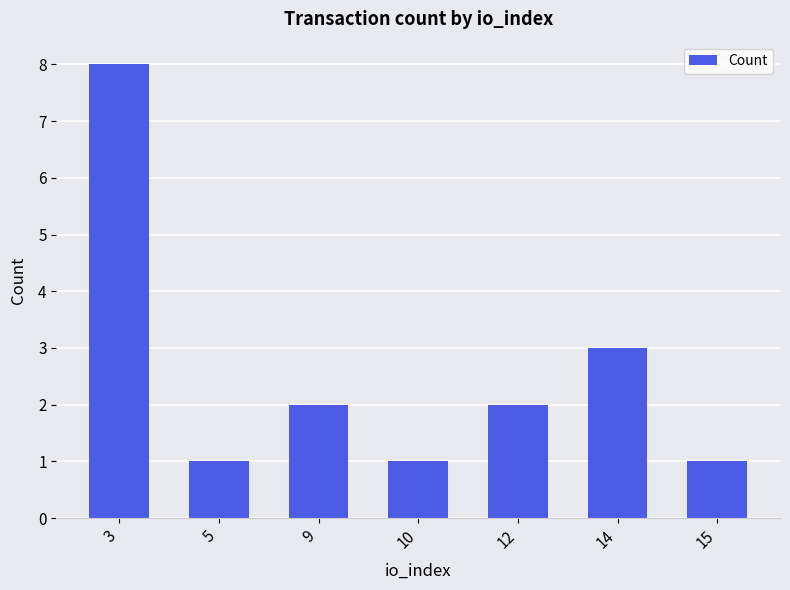

The chart shows a value of 1 at 10. True or false?

True